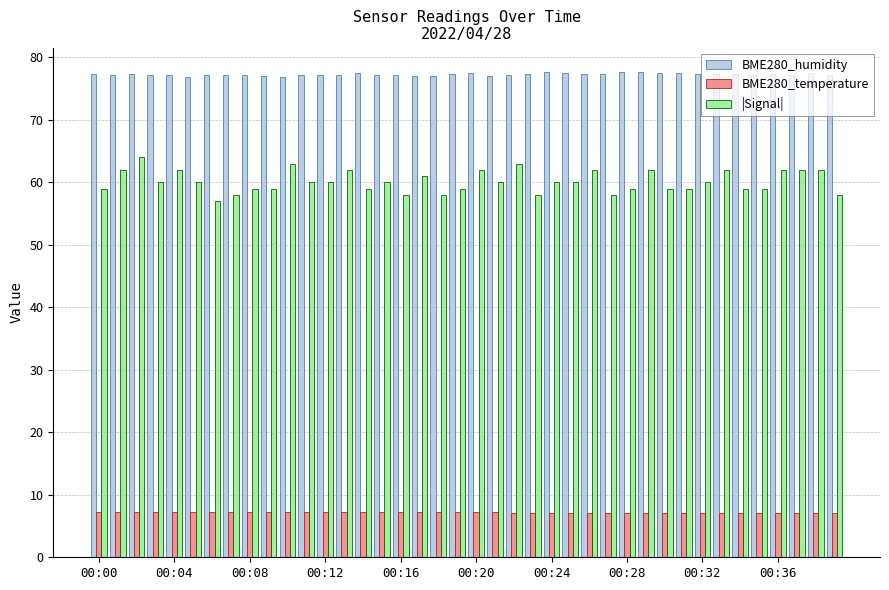

What is the lowest value of the BME280_humidity series?

76.8